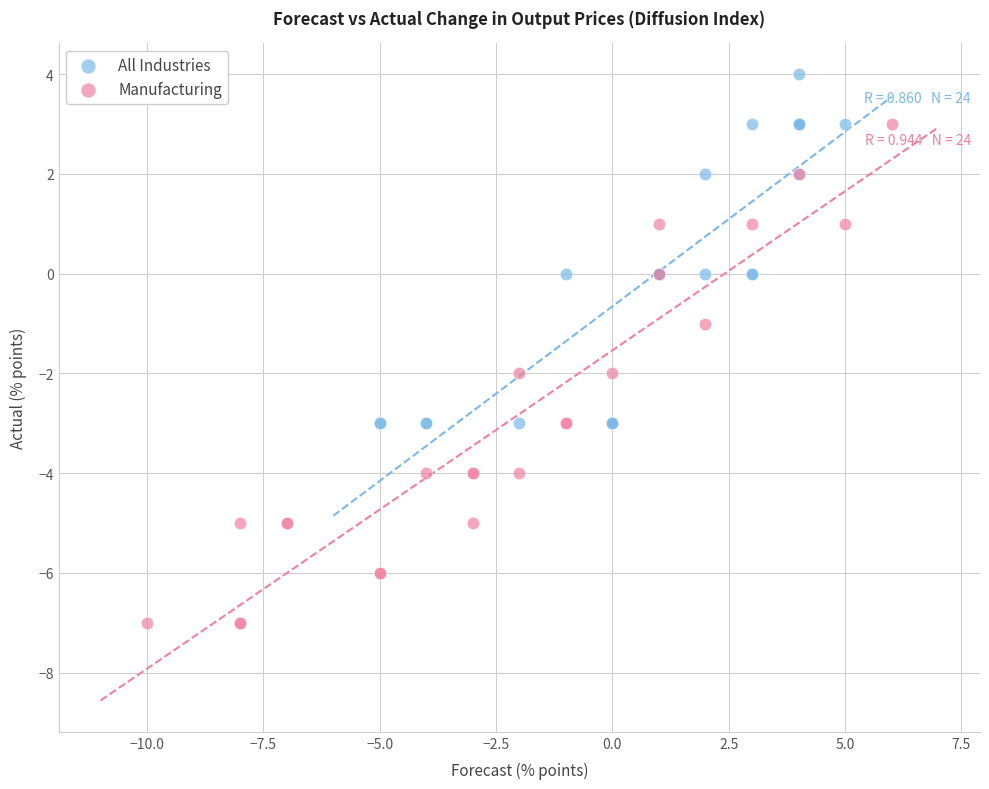

Which series reaches the minimum Y coordinate?

Manufacturing